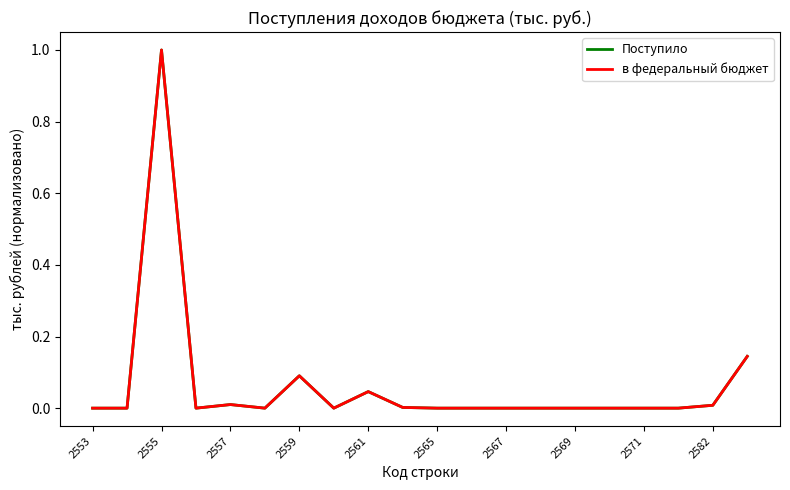

Does the chart display data point markers on the line(s)?

No